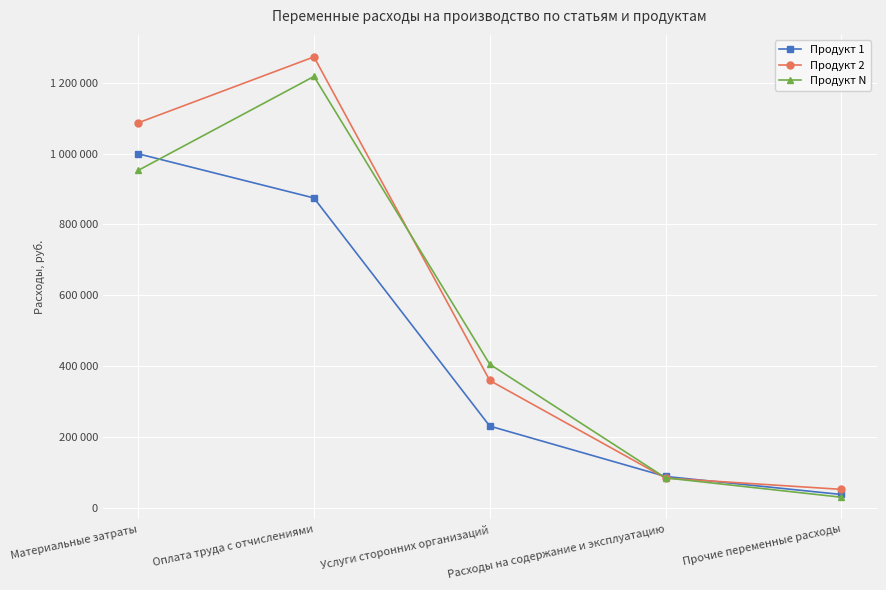

True or false: Продукт 2 has a value of 84642.0 at Расходы на содержание и эксплуатацию.

True